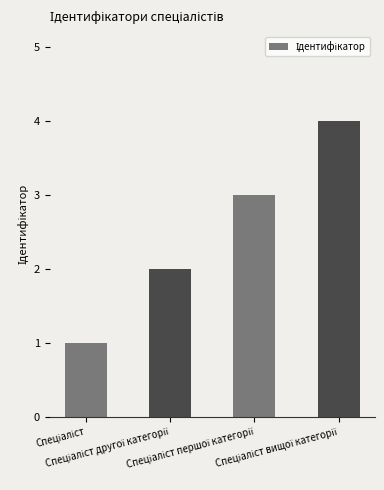

What is the smallest value displayed?

1